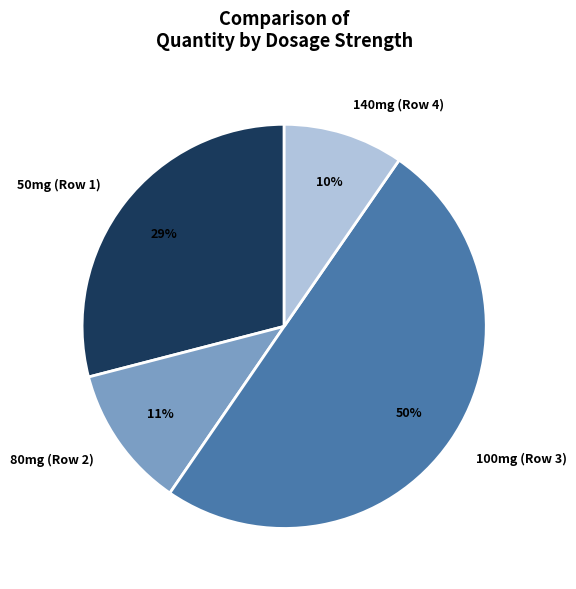

Does 140mg (Row 4) represent more than half of the total?

No